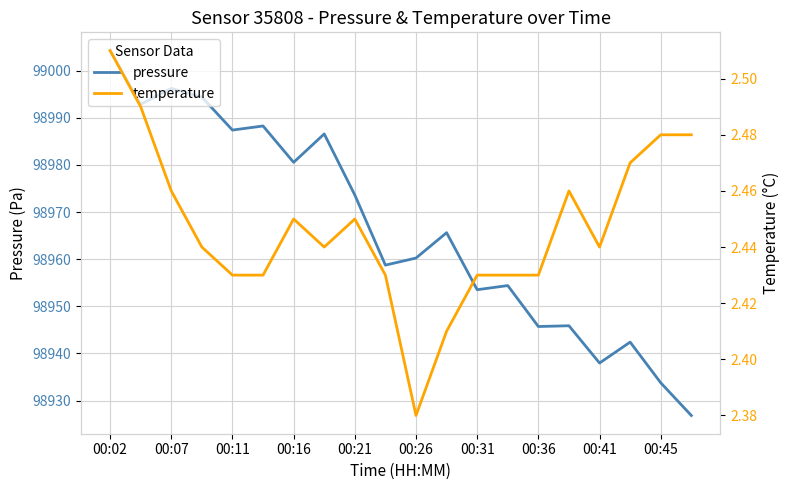

What are all the series names shown in the legend?

pressure, temperature